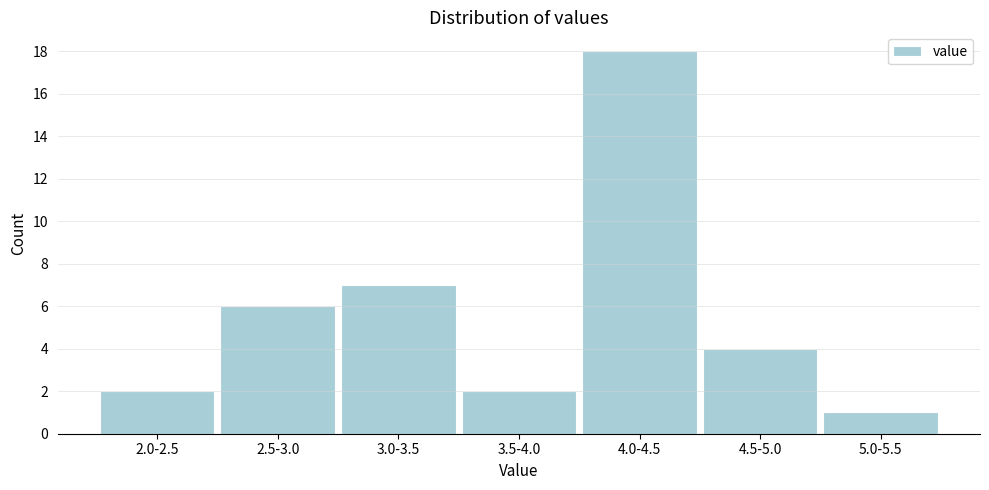

Reading left to right, extract all data points from this chart.

2	6	7	2	18	4	1